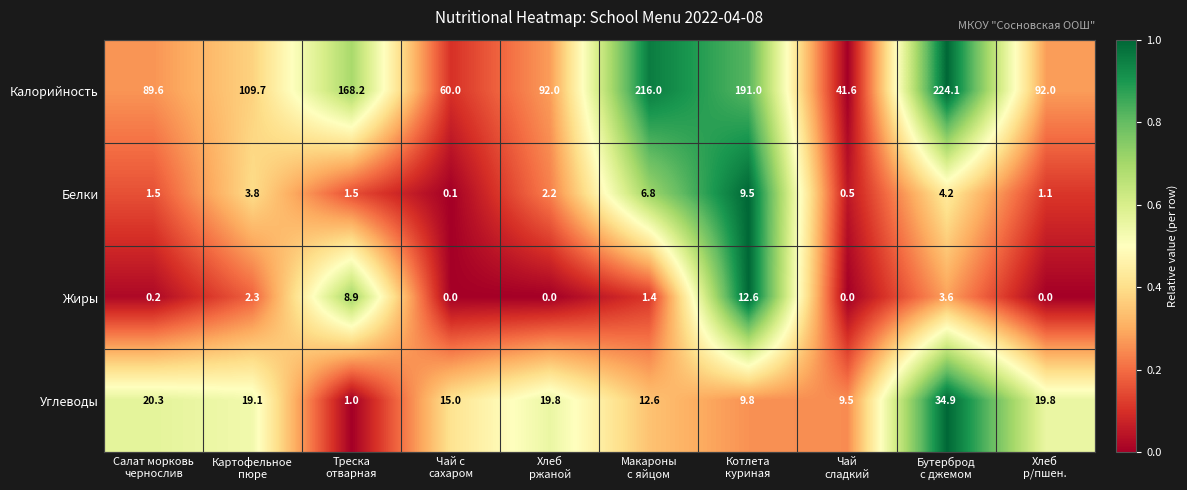

Rank the series by their maximum value, from highest to lowest.

Калорийность, Углеводы, Жиры, Белки